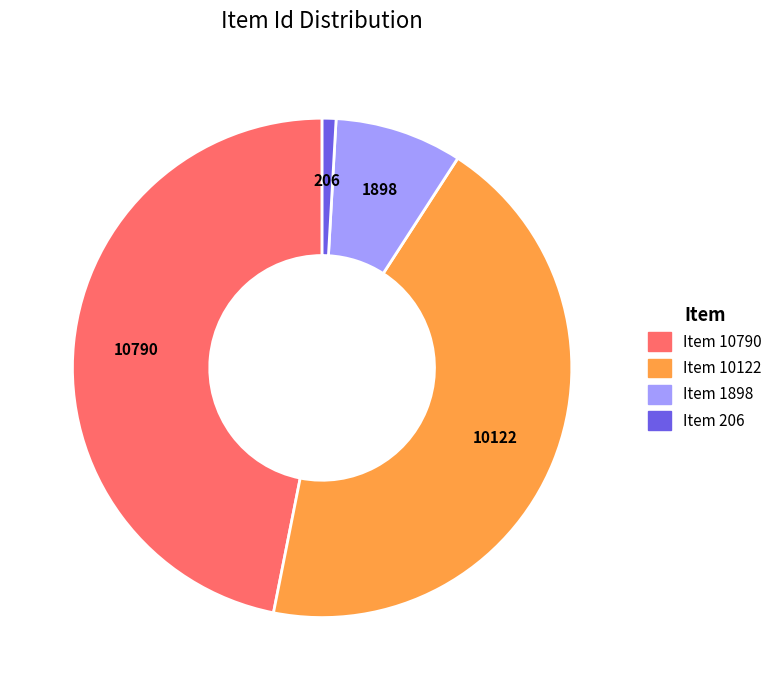

Which category has the smallest portion of the pie?

Item 206